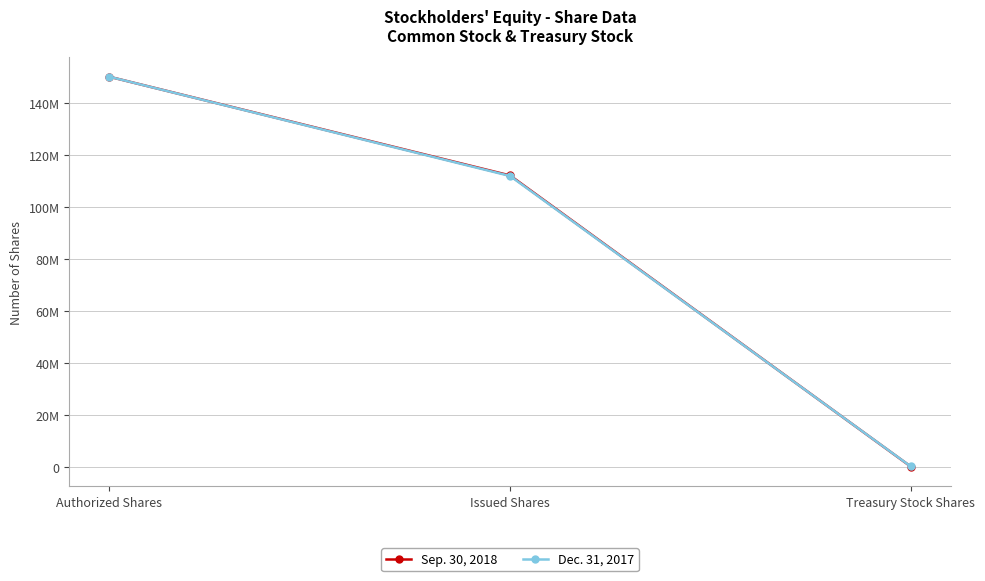

Which series has the largest range (max minus min)?

Sep. 30, 2018